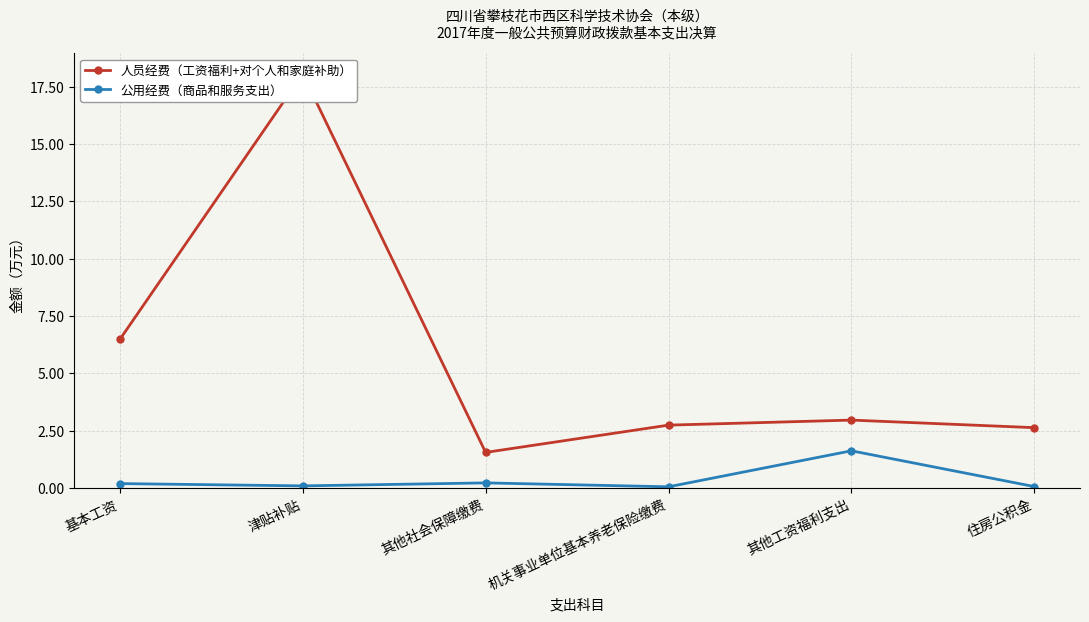

Which has a higher value, 津贴补贴 or 机关事业单位基本养老保险缴费?

津贴补贴